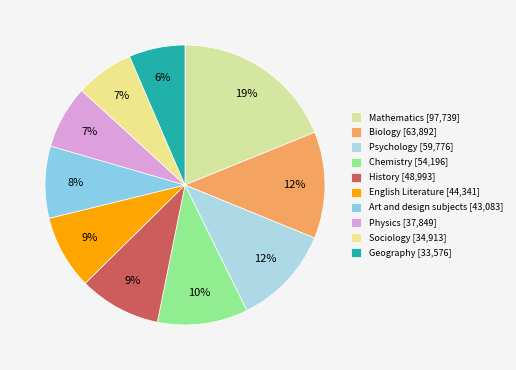

What percentage is NOT represented by Physics?

92.7%